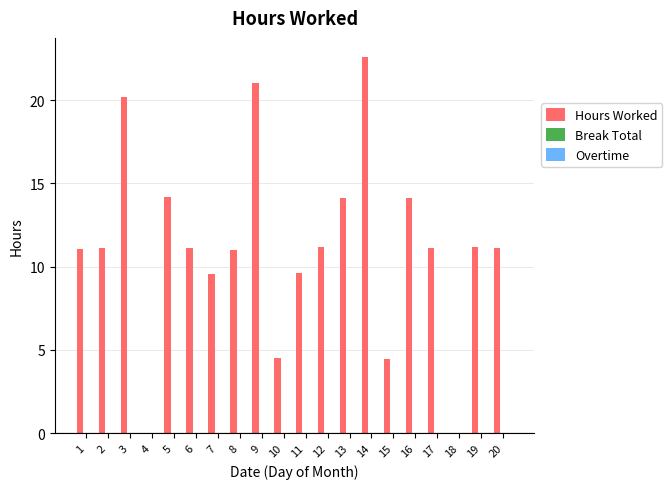

What is the greatest value displayed?

22.6